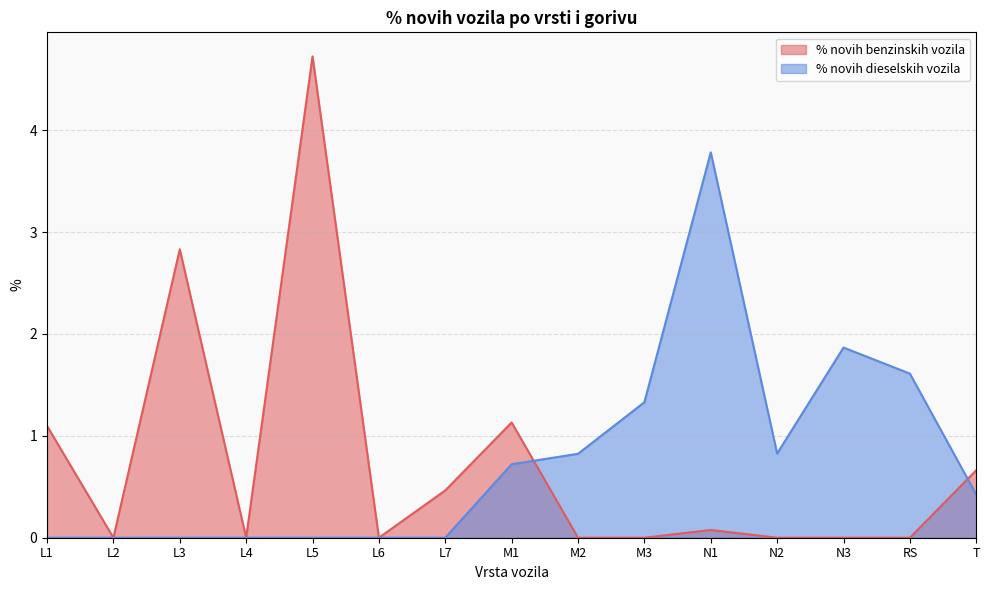

How many lines are shown in the chart?

2